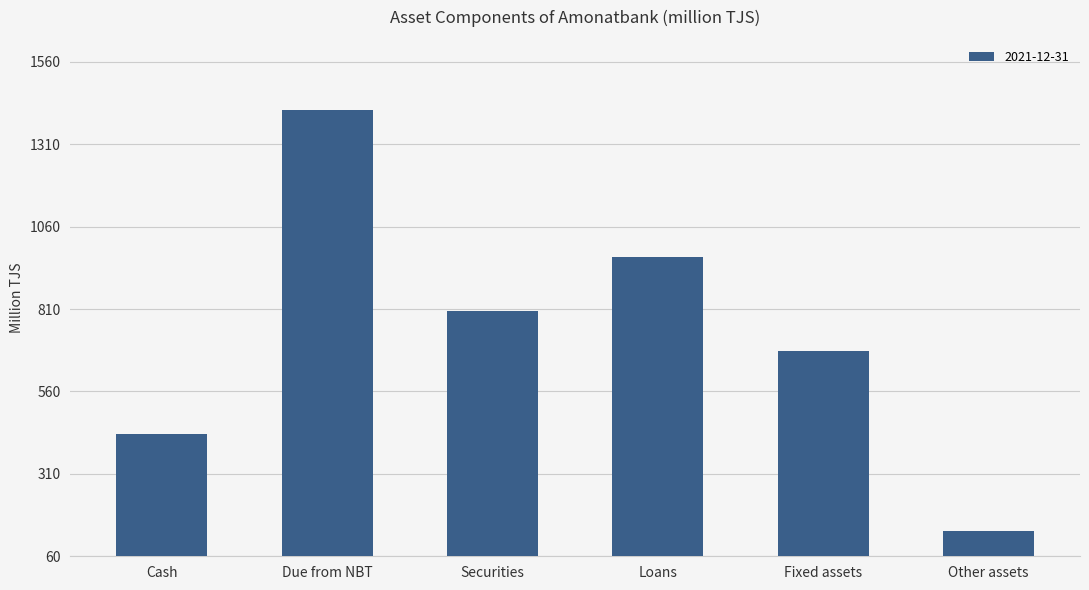

How many data points are less than 805?

3